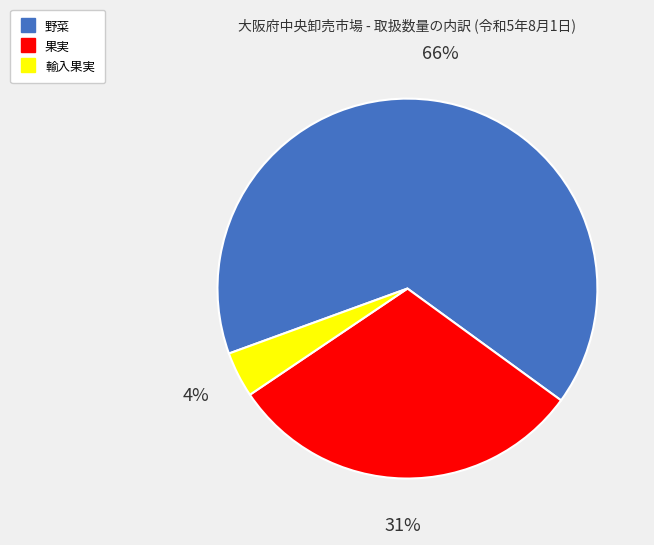

How many segments does this pie chart have?

3